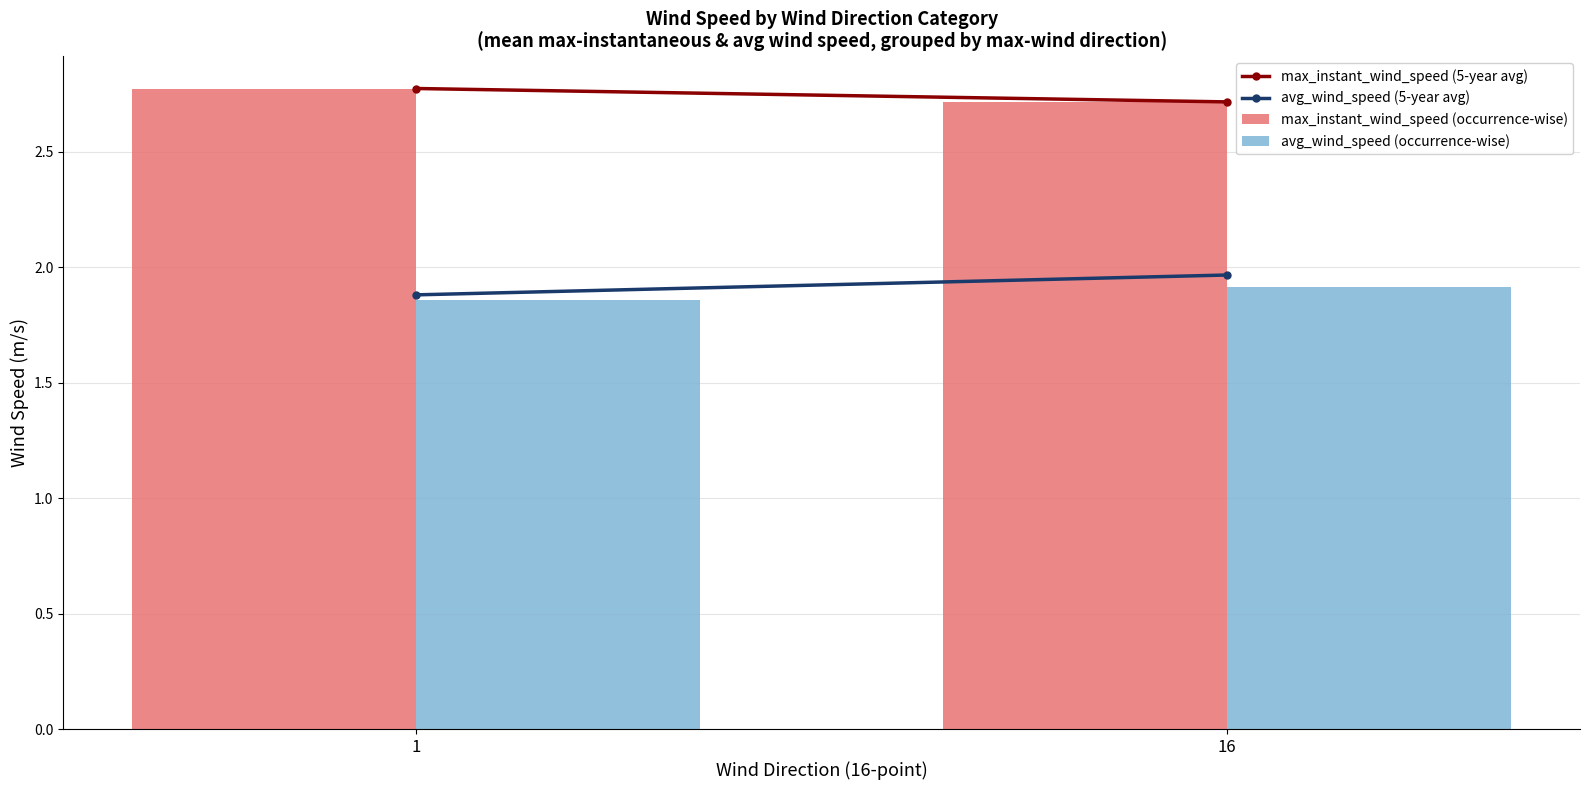

What is the minimum value for max_instant_wind_speed (occurrence-wise)?

2.7